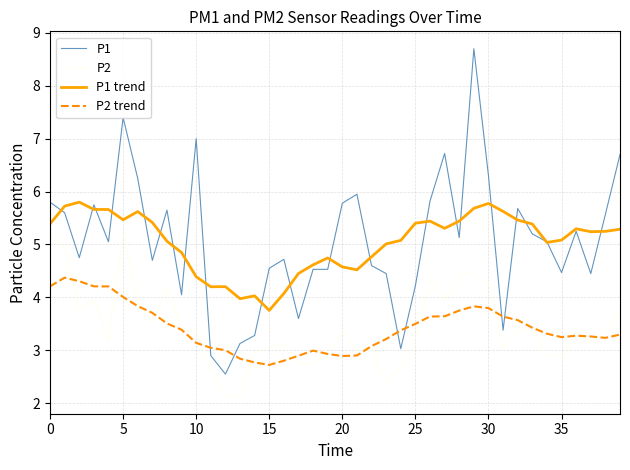

What is the difference between the maximum and second lowest values in the P2 trend series?

1.6